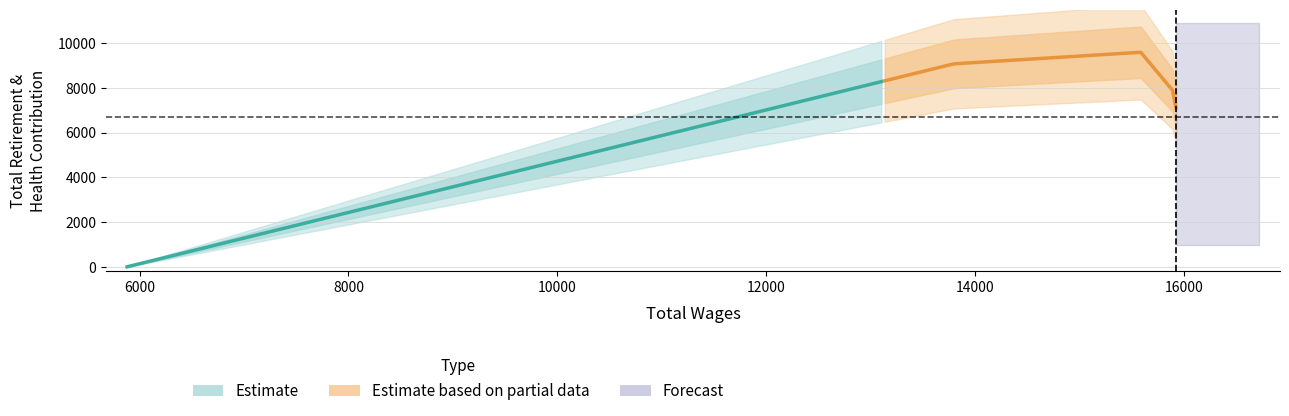

Is this an area chart (filled region under the line)?

No